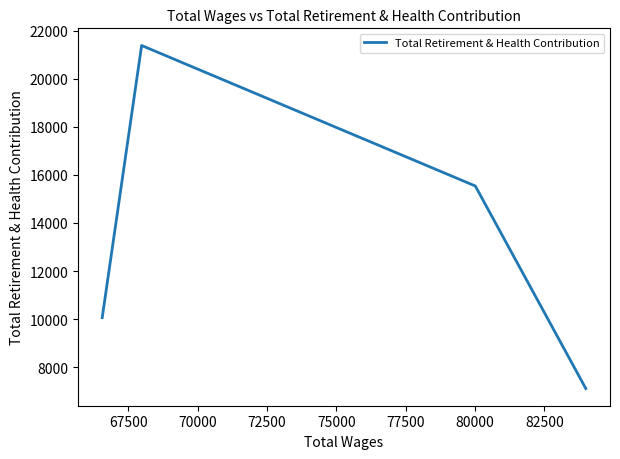

What is the maximum value shown in the chart?

21377